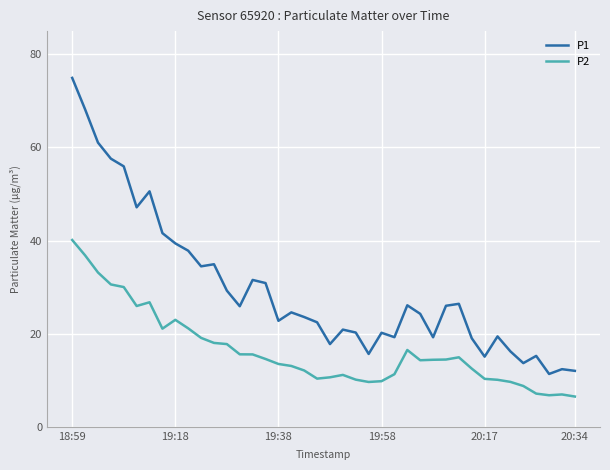

True or false: P2 and P1 cross at least once.

False